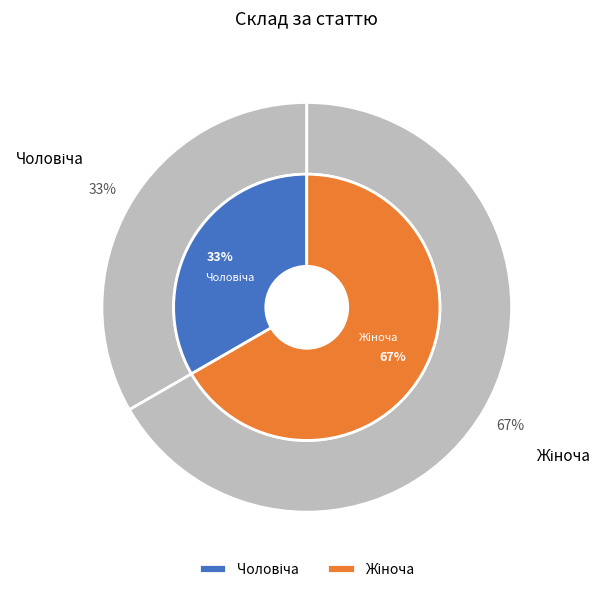

How many slices are in this pie chart?

2